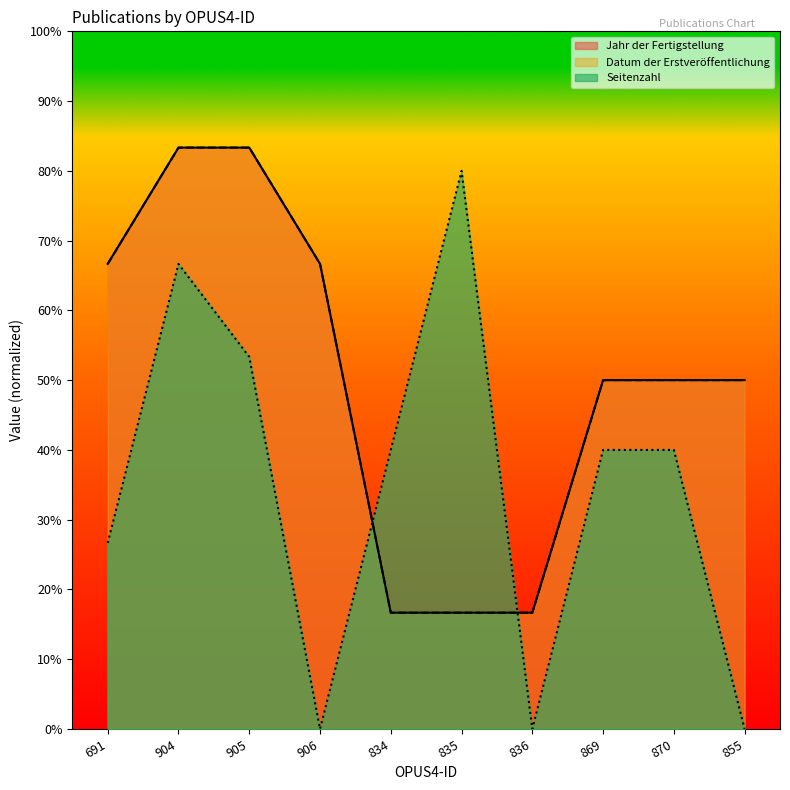

Reading left to right, transcribe all the data shown in this chart.

Jahr der Fertigstellung: 1346.7	1683.3	1683.3	1346.7	336.7	336.7	336.7	1010.0	1010.0	1010.0
Datum der Erstveröffentlichung: 1346.7	1683.3	1683.3	1346.7	336.7	336.7	336.7	1010.0	1010.0	1010.0
Seitenzahl: 538.7	1346.7	1077.3	0.0	808.0	1616.0	0.0	808.0	808.0	0.0